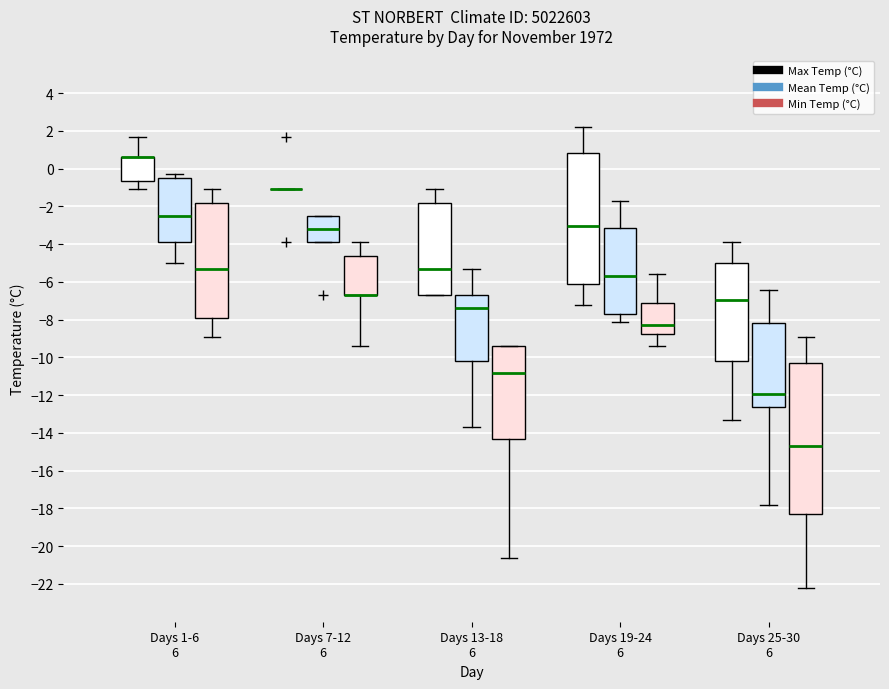

Where does the lower whisker of the box for Days 13-18 6 (Min Temp (°C)) end on the y-axis? The values are not printed on the chart, so give them approximately, as read against the axis.

-20.6